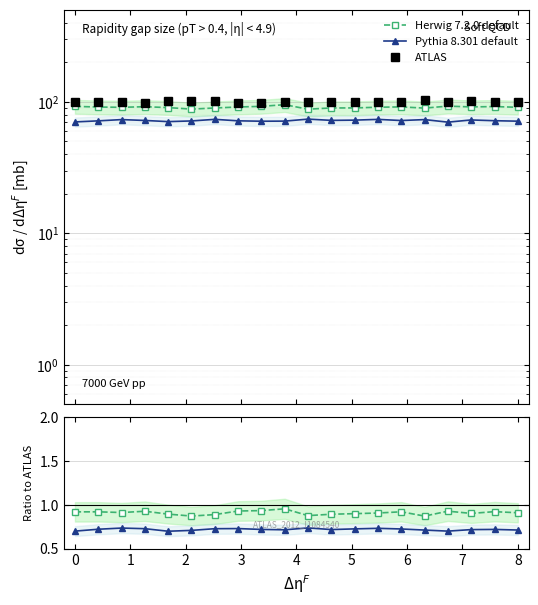

True or false: ATLAS and Herwig 7.2.0 default intersect in this chart.

False